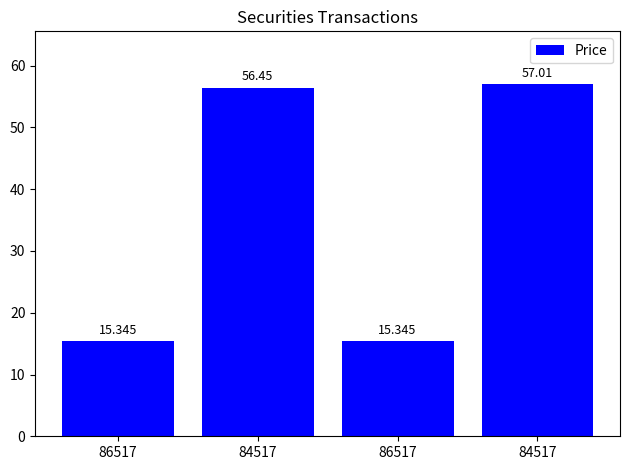

What value does the data have at 84517?

57.0